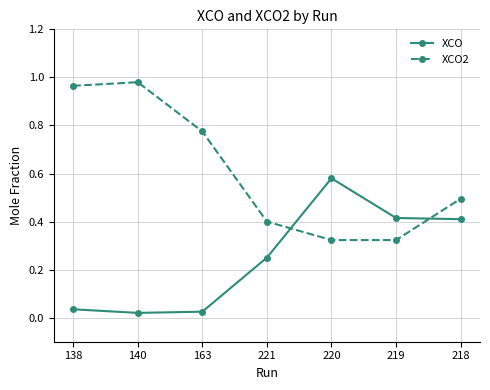

List the series in order of their peak value, highest first.

XCO2, XCO